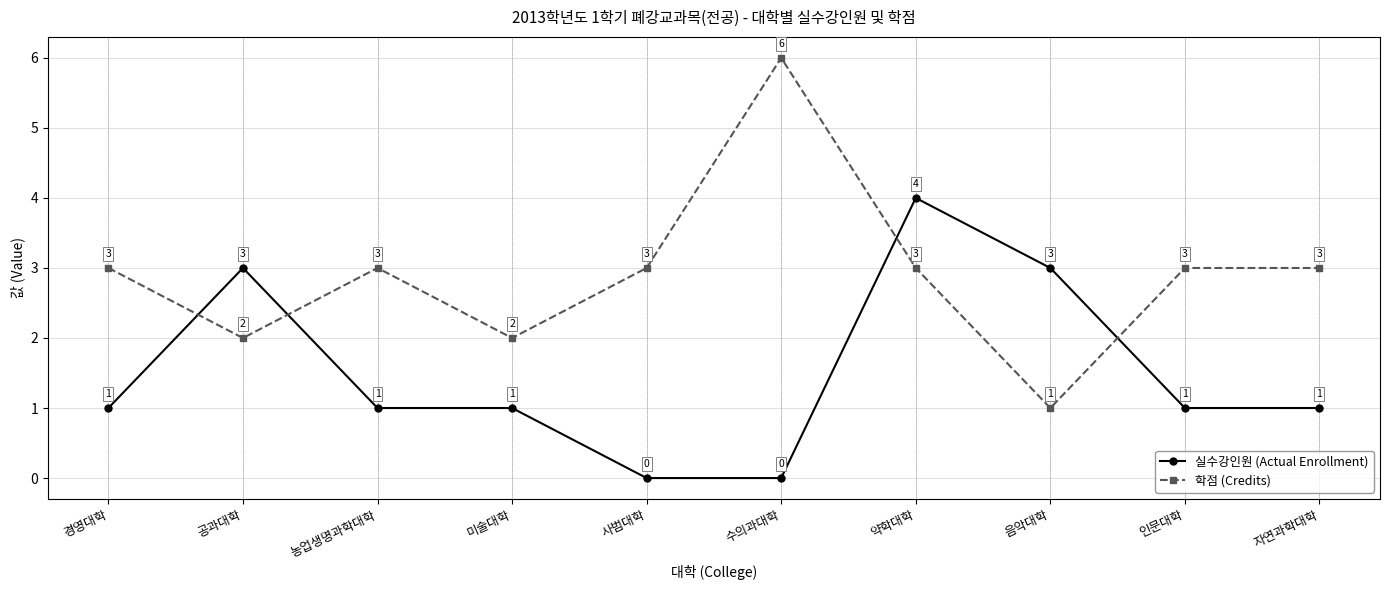

At which category does 실수강인원 (Actual Enrollment) reach its first local peak?

공과대학